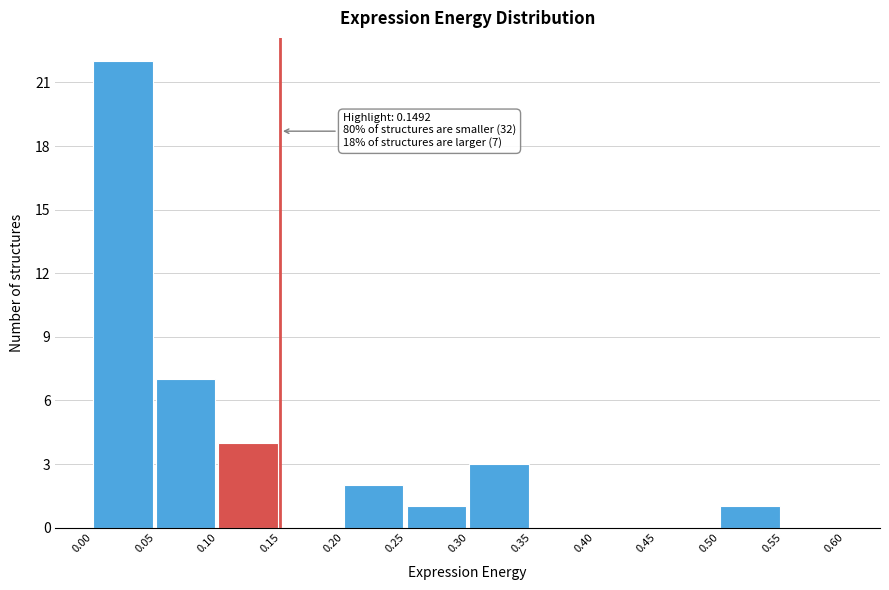

Over which range of the x-axis is the bar tallest?

0.00 to 0.05